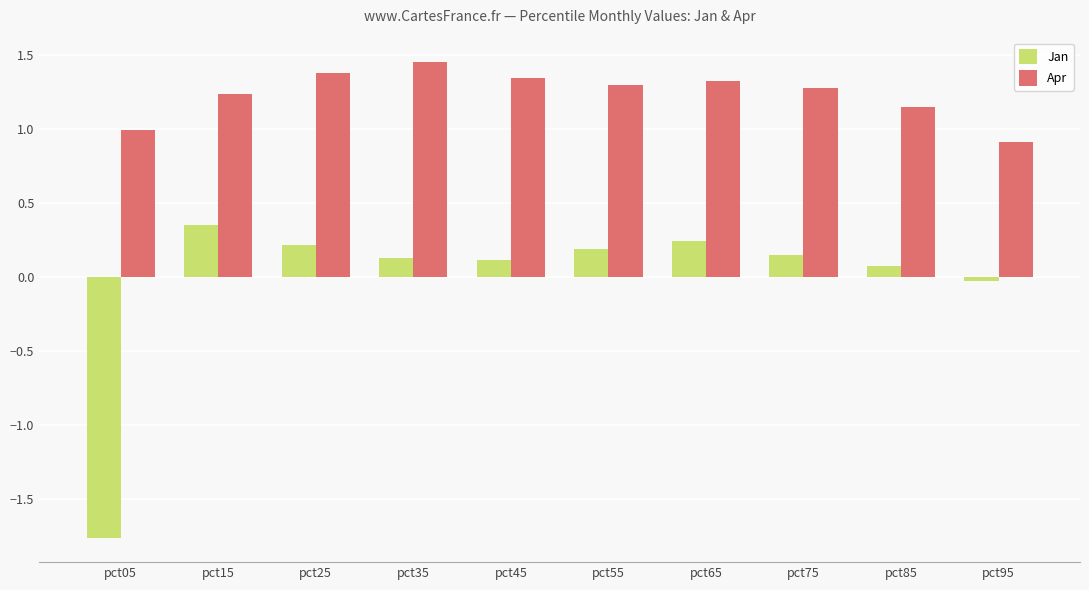

What is the difference between the maximum and second lowest values in the Apr series?

0.5